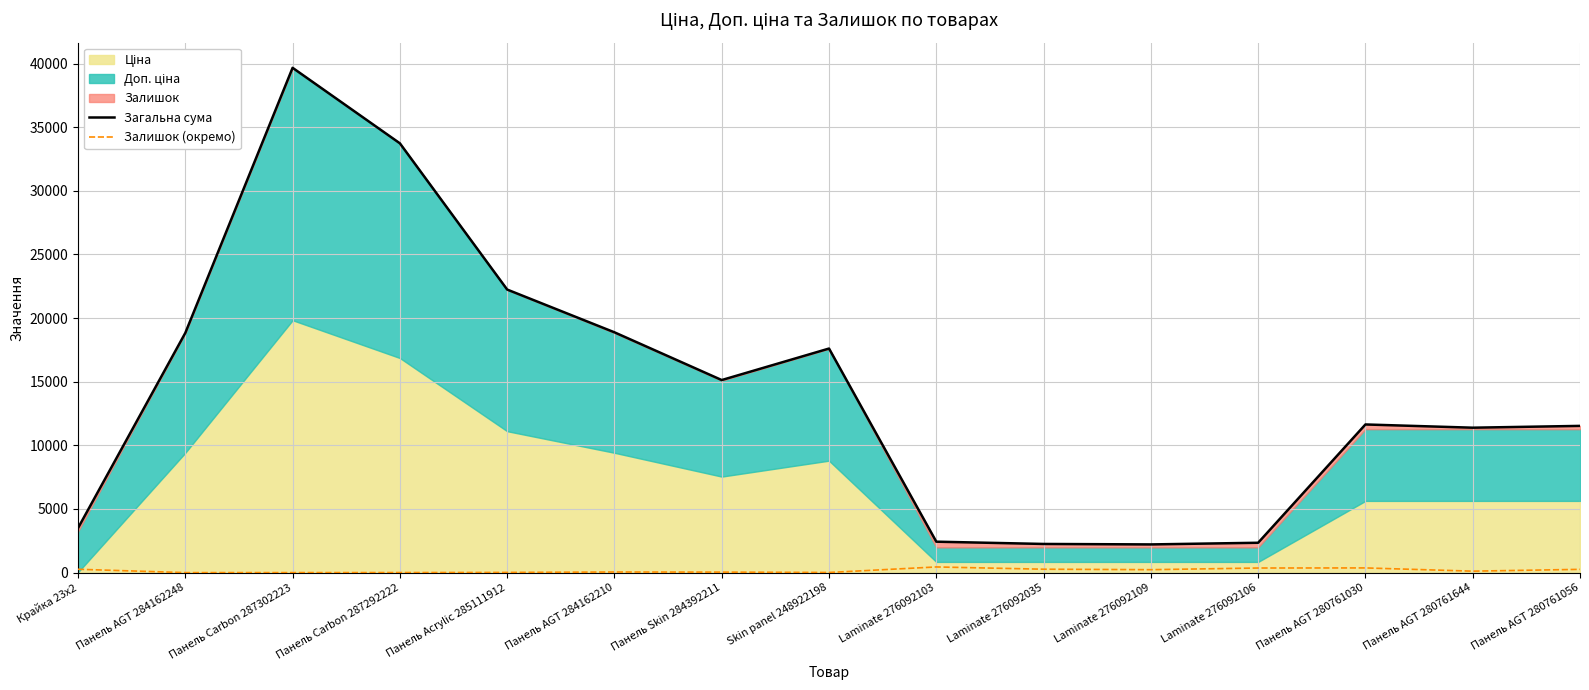

True or false: Залишок (окремо) and Загальна сума cross at least once.

False